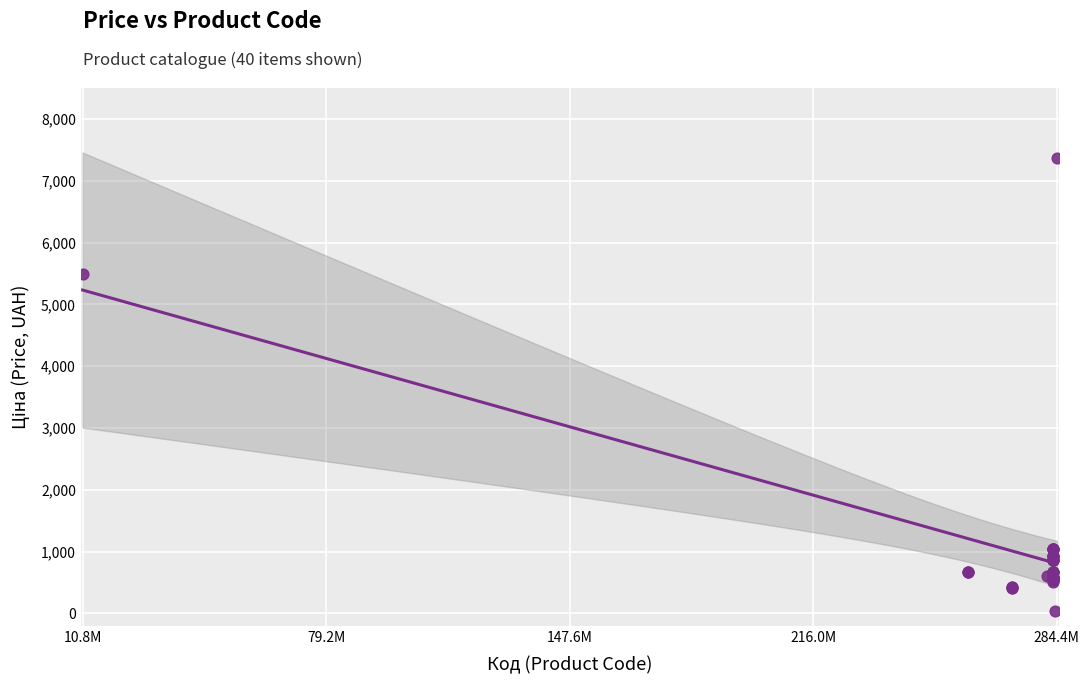

What Y value in the scatter plot is closest to 3696?

5497.3